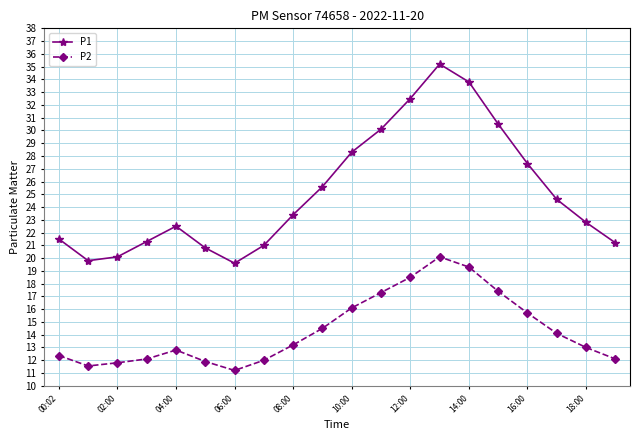

True or false: P1 and P2 cross at least once.

False